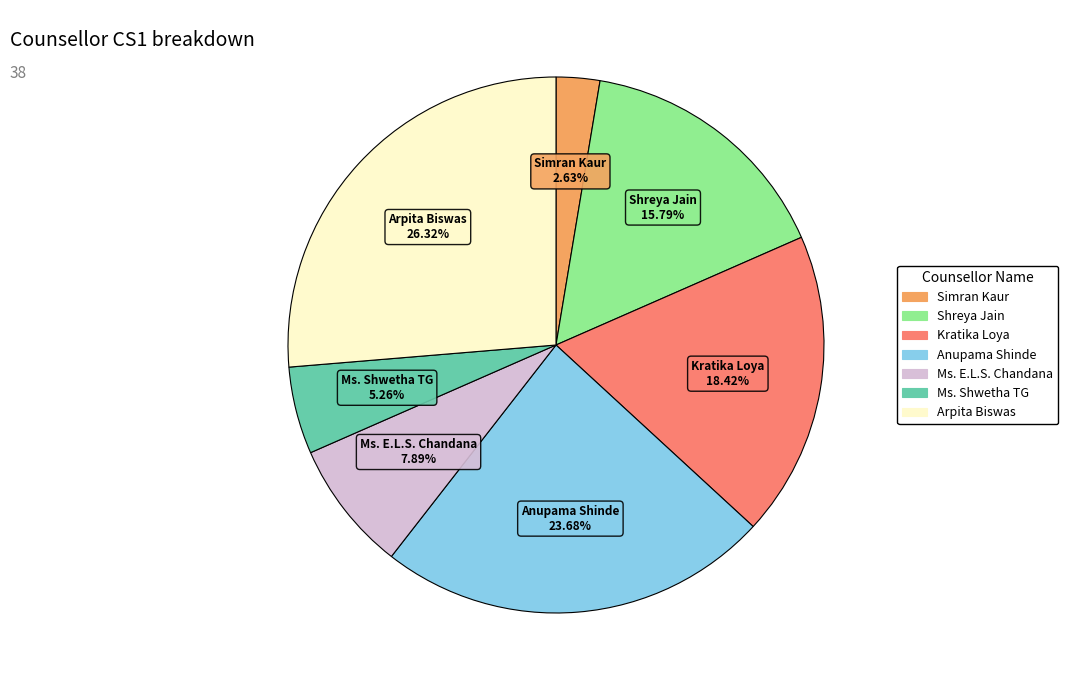

Does Simran Kaur represent more than half of the total?

No